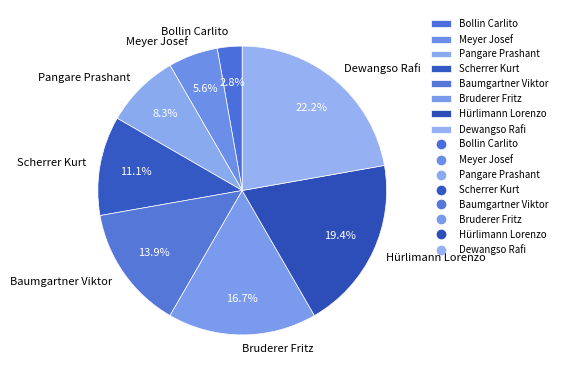

Combined, do Pangare Prashant and Scherrer Kurt account for over 50%?

No